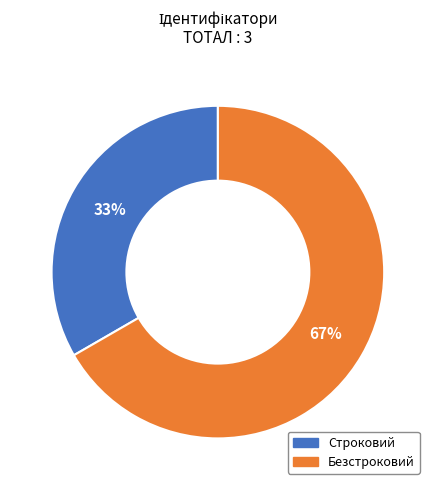

Which category has the biggest portion of the pie?

Безстроковий